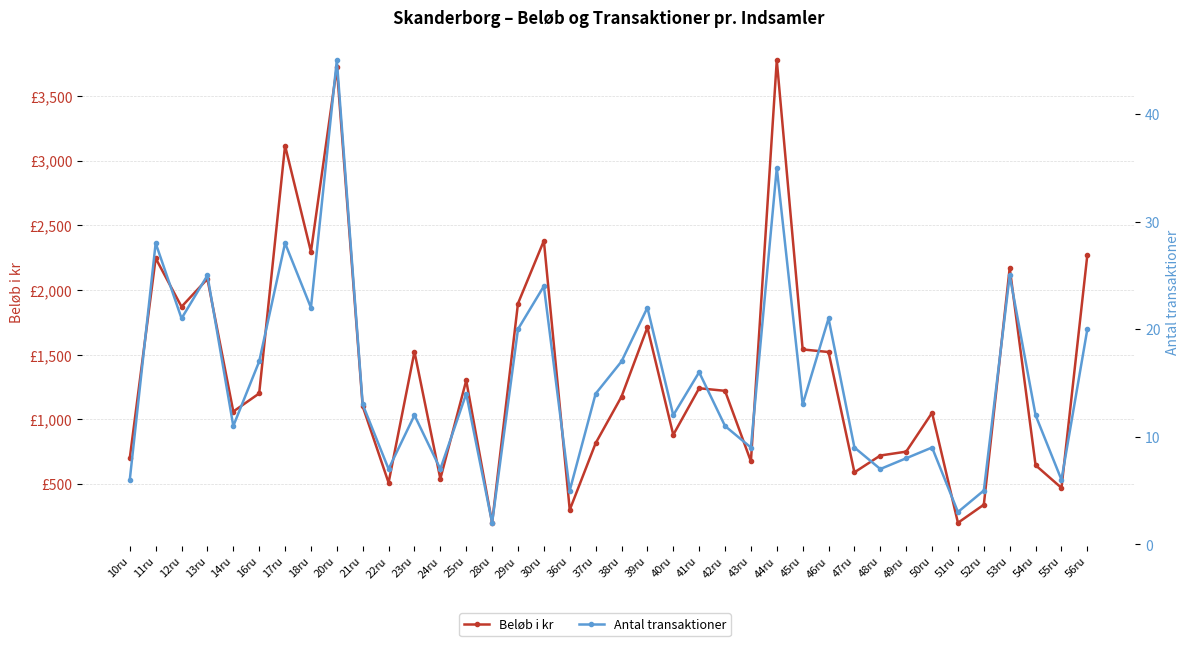

At which category does Beløb i kr reach its first local peak?

11ru